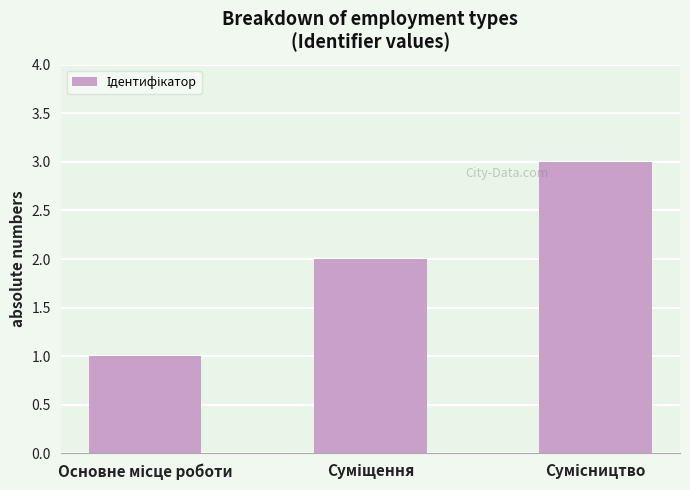

What is the sum of all values?

6